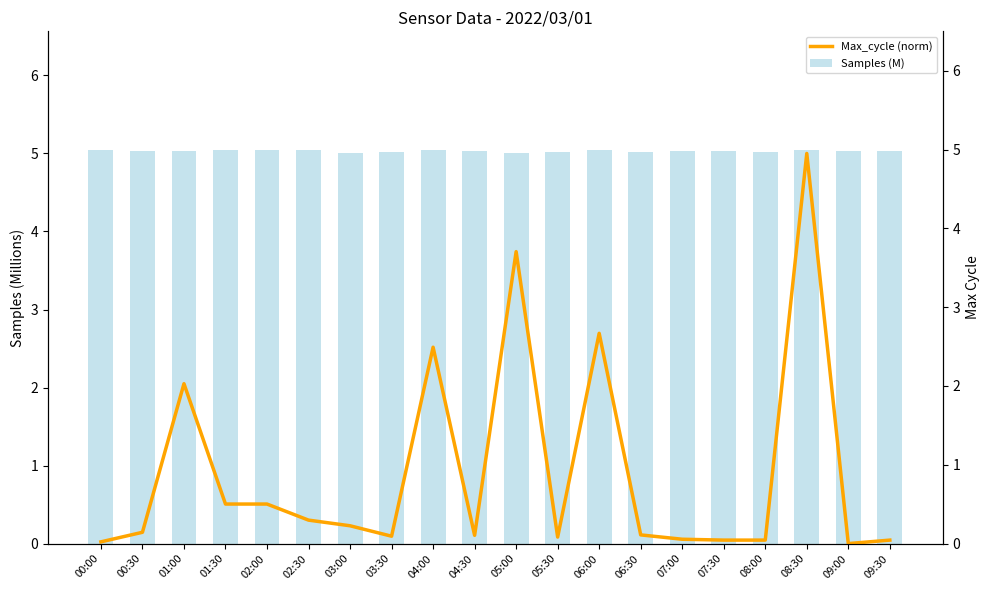

Is it true that Samples (M) equals 7.4 at 05:00?

False